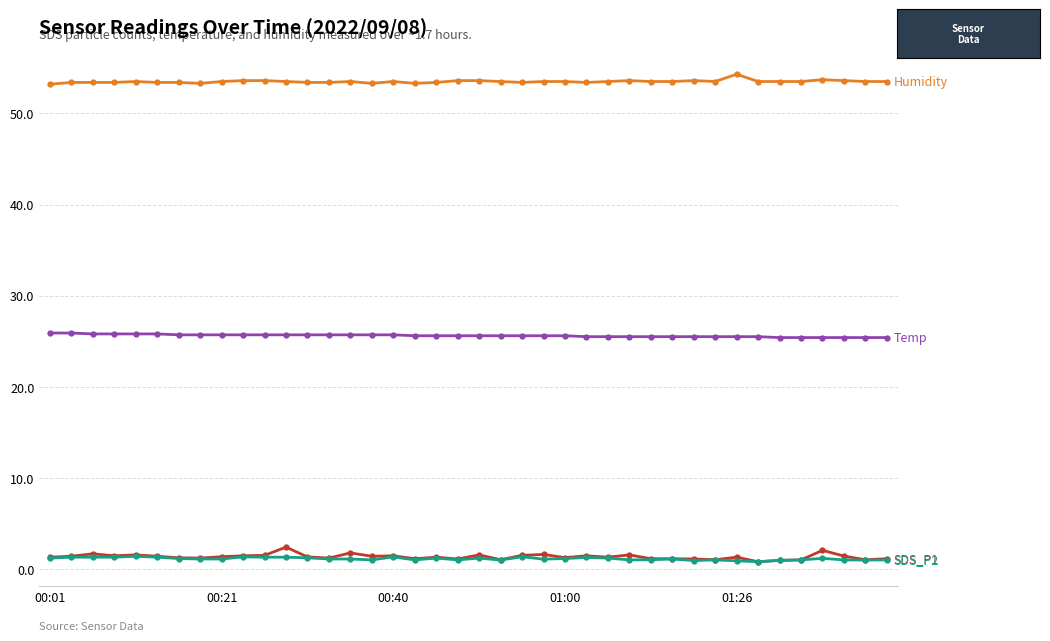

What is the greatest value displayed?

54.3